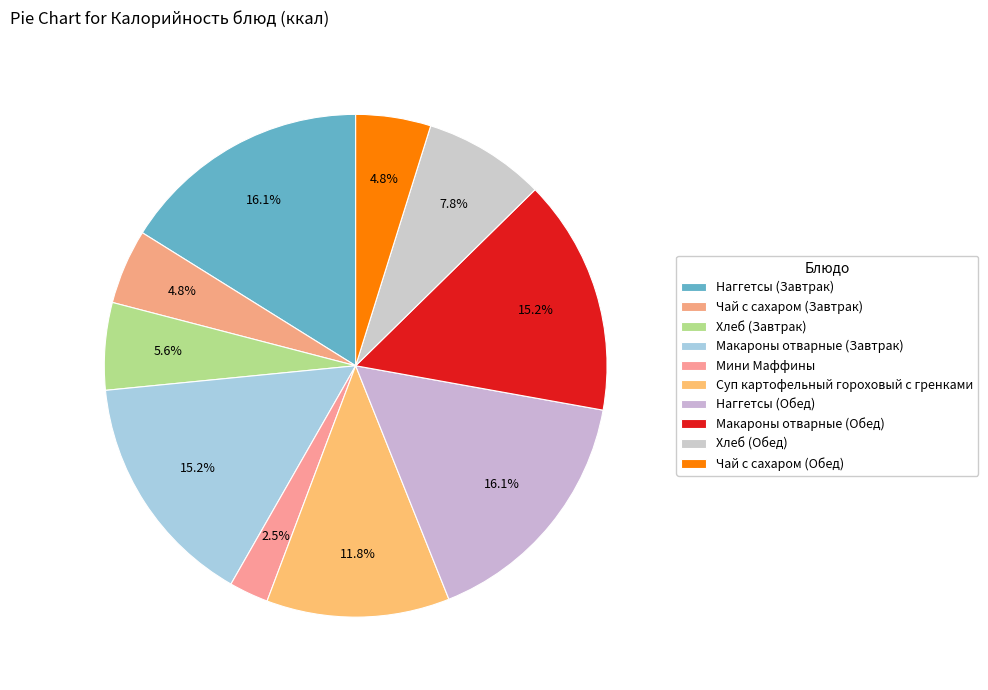

To the nearest percent, what percentage of the pie is Наггетсы (Завтрак)?

16%